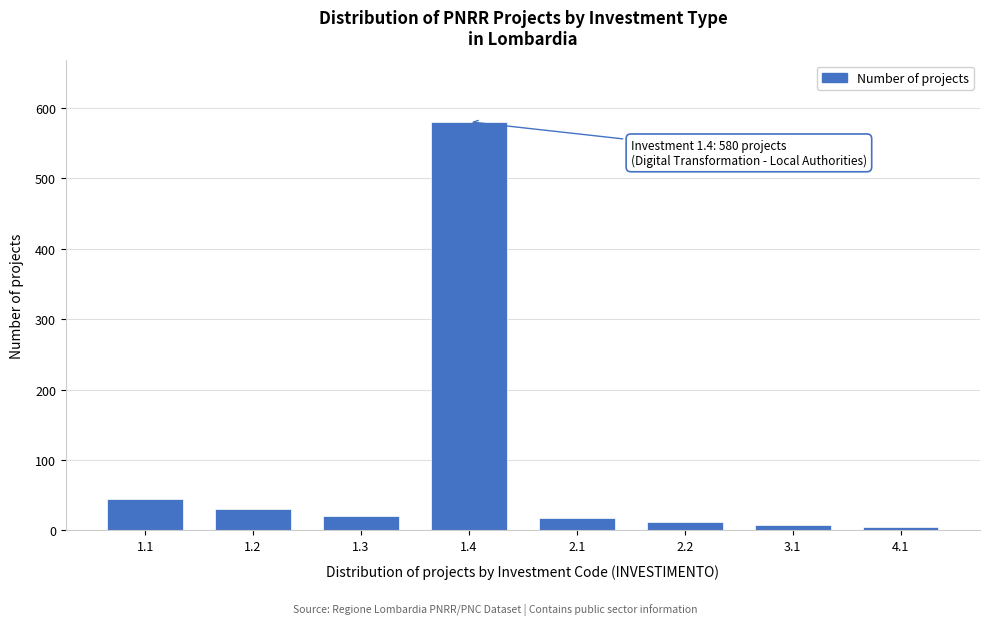

What is the difference between the maximum and minimum values?

575